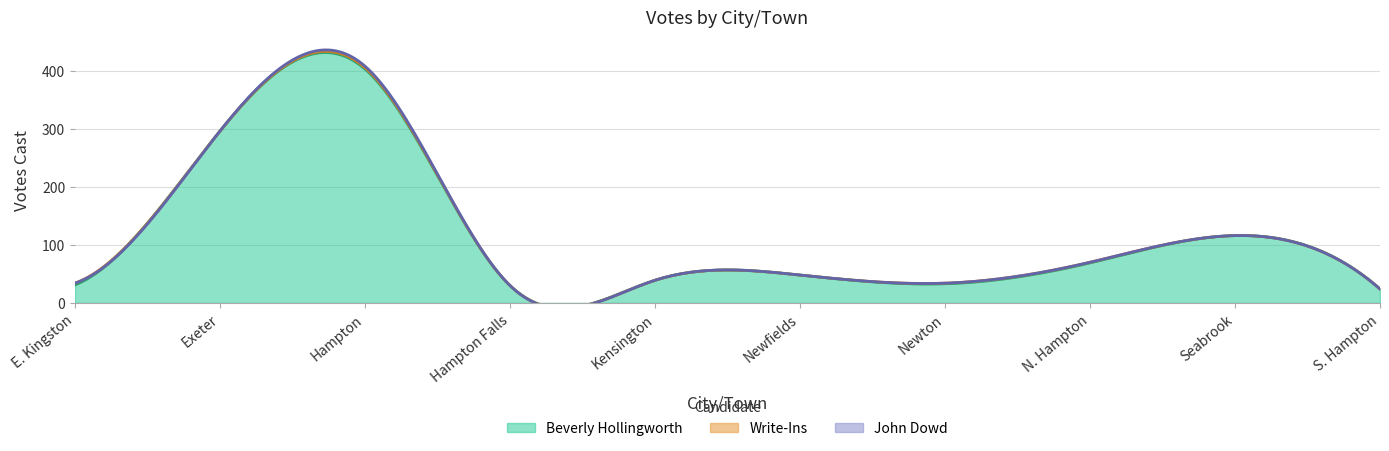

True or false: John Dowd and Beverly Hollingworth cross at least once.

False